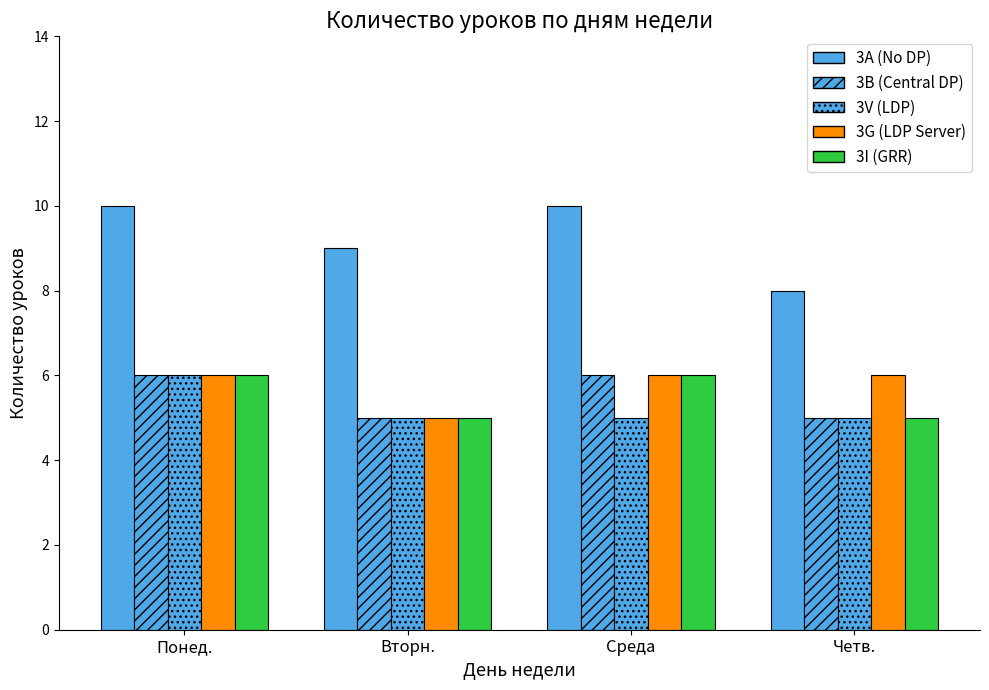

What is the average value of the 3A (No DP) series?

9